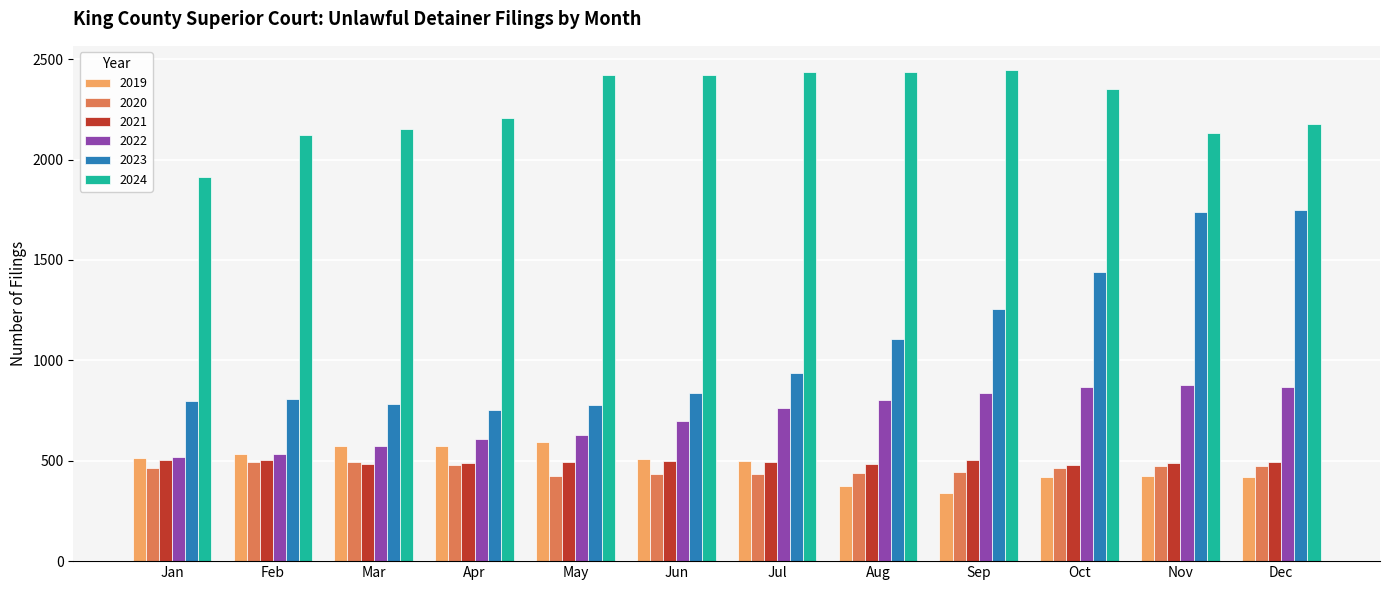

What is the difference between the highest and lowest values at Oct?

1931